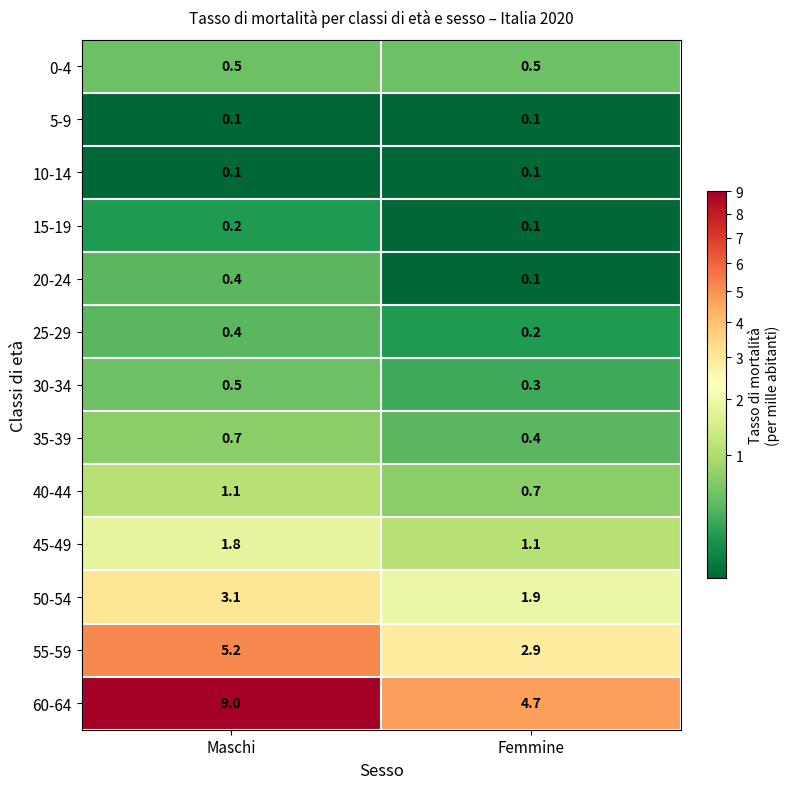

The 40-44 series shows 1.1 at Maschi. True or false?

True